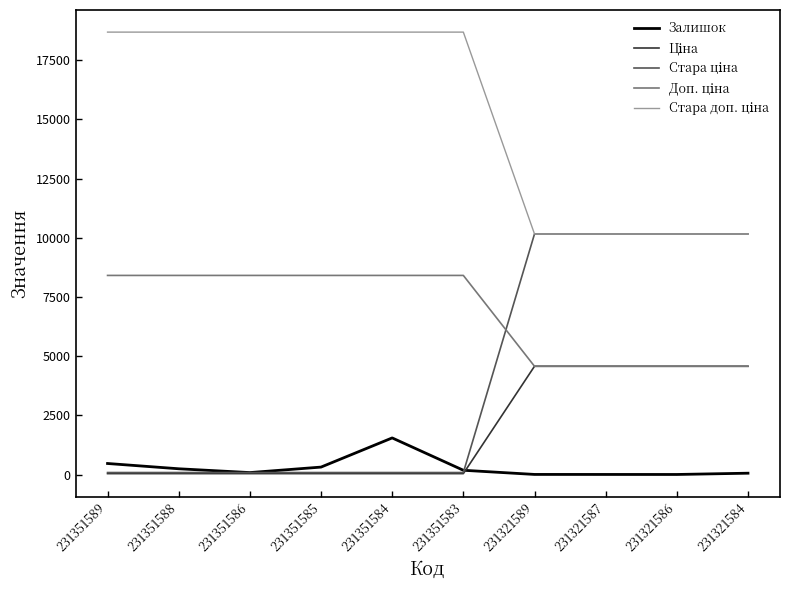

What is the greatest value displayed?

18684.0